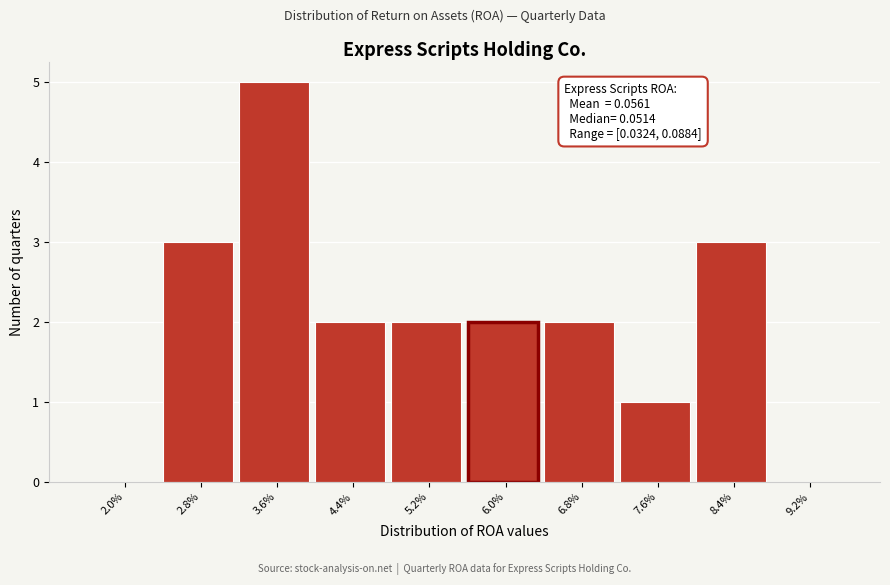

Reading left to right, what are all the values shown in this chart?

2.0%=0	2.8%=3	3.6%=5	4.4%=2	5.2%=2	6.0%=2	6.8%=2	7.6%=1	8.4%=3	9.2%=0